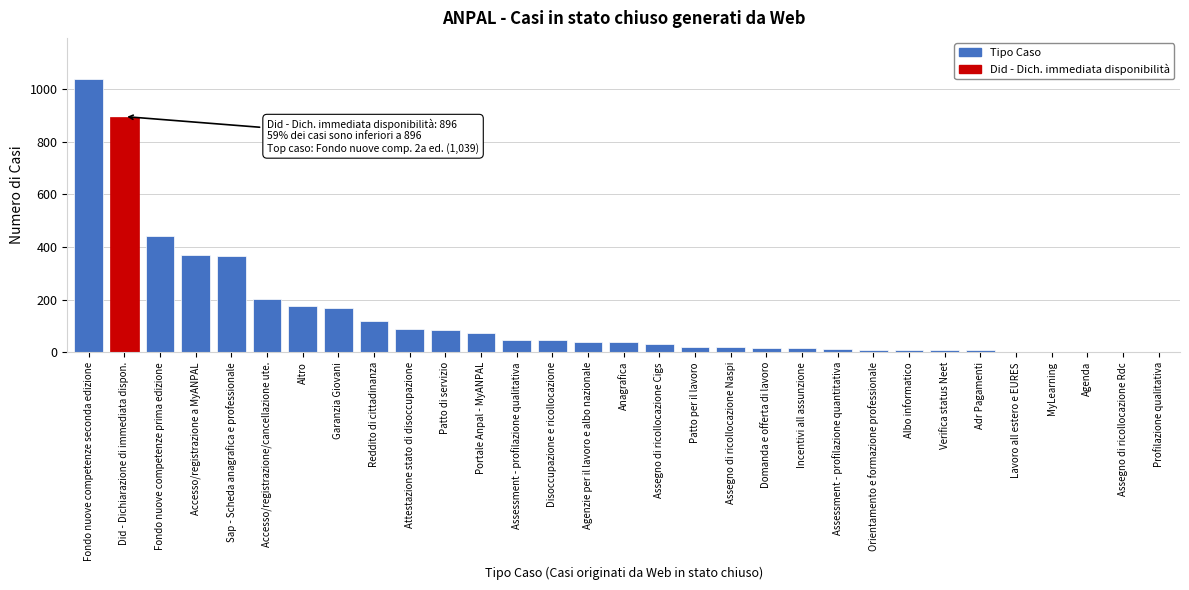

What is the maximum value shown in the chart?

1039